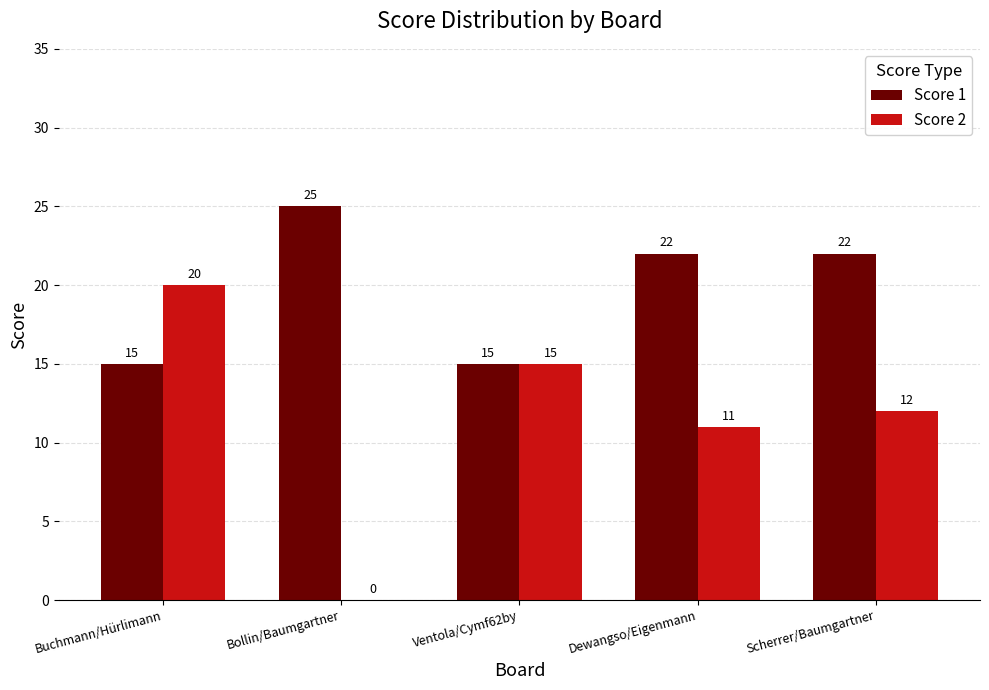

Reading left to right, extract all data points from this chart.

Score 1: 15	25	15	22	22
Score 2: 20	0	15	11	12